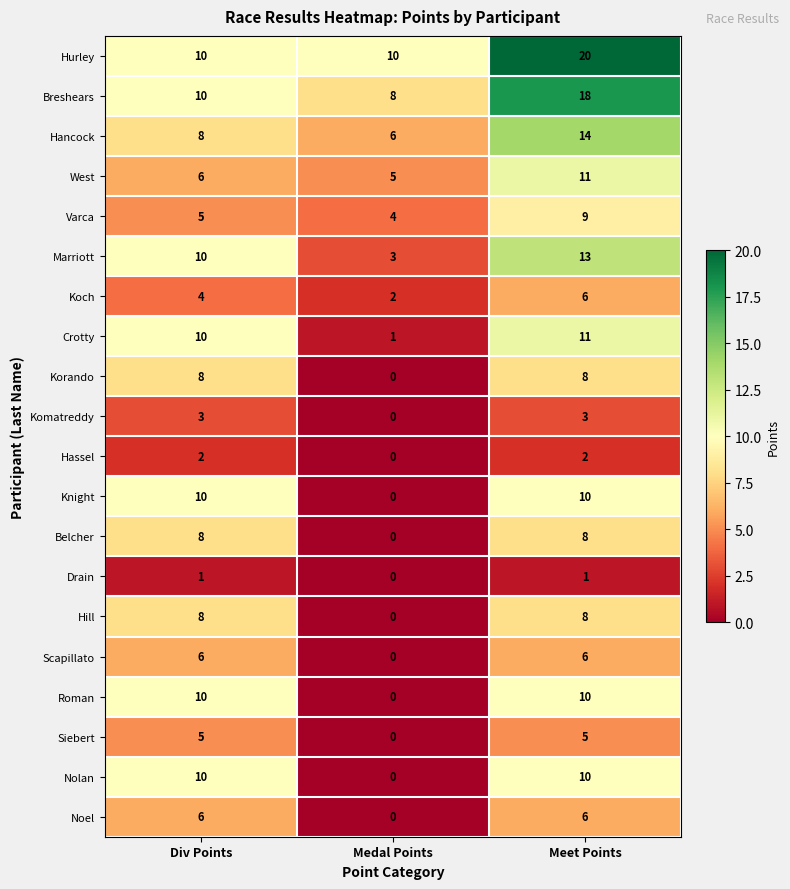

What is the sum of all Roman values?

20